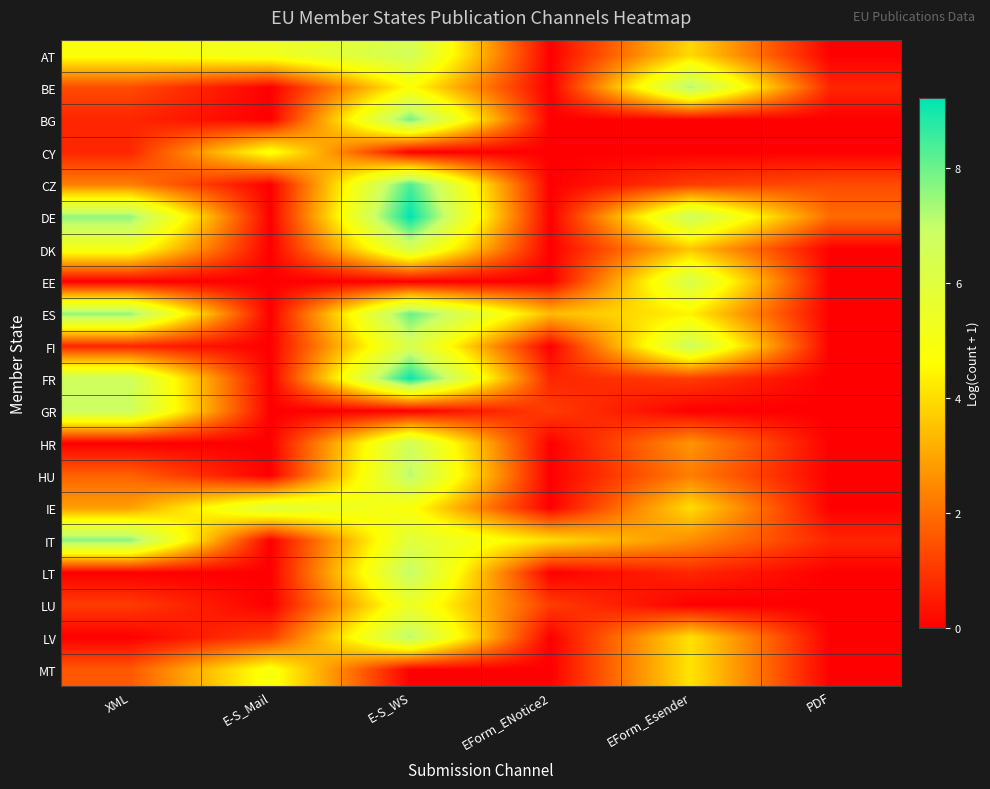

Reading right to left, extract all data points from this chart.

AT: PDF=0.0	EForm_Esender=4.0	EForm_ENotice2=0.0	E-S_WS=6.6	E-S_Mail=5.3	XML=4.8
BE: PDF=0.7	EForm_Esender=7.3	EForm_ENotice2=0.0	E-S_WS=4.7	E-S_Mail=0.0	XML=1.4
BG: PDF=0.0	EForm_Esender=0.0	EForm_ENotice2=0.0	E-S_WS=7.9	E-S_Mail=0.0	XML=0.7
CY: PDF=0.0	EForm_Esender=0.0	EForm_ENotice2=0.0	E-S_WS=0.0	E-S_Mail=4.9	XML=0.7
CZ: PDF=1.4	EForm_Esender=1.1	EForm_ENotice2=0.0	E-S_WS=8.4	E-S_Mail=0.0	XML=2.3
DE: PDF=1.9	EForm_Esender=6.8	EForm_ENotice2=0.0	E-S_WS=9.2	E-S_Mail=0.0	XML=7.6
DK: PDF=0.0	EForm_Esender=3.6	EForm_ENotice2=0.0	E-S_WS=6.3	E-S_Mail=0.0	XML=5.1
EE: PDF=0.0	EForm_Esender=6.4	EForm_ENotice2=0.0	E-S_WS=0.0	E-S_Mail=0.0	XML=0.0
ES: PDF=0.0	EForm_Esender=4.4	EForm_ENotice2=3.4	E-S_WS=8.1	E-S_Mail=0.0	XML=7.6
FI: PDF=0.0	EForm_Esender=6.7	EForm_ENotice2=0.0	E-S_WS=6.4	E-S_Mail=0.0	XML=0.7
FR: PDF=0.0	EForm_Esender=1.1	EForm_ENotice2=0.7	E-S_WS=9.1	E-S_Mail=0.0	XML=6.7
GR: PDF=0.0	EForm_Esender=0.0	EForm_ENotice2=1.1	E-S_WS=0.0	E-S_Mail=0.0	XML=6.8
HR: PDF=0.0	EForm_Esender=2.7	EForm_ENotice2=0.0	E-S_WS=6.7	E-S_Mail=0.0	XML=0.0
HU: PDF=0.0	EForm_Esender=2.3	EForm_ENotice2=0.0	E-S_WS=7.2	E-S_Mail=0.0	XML=1.8
IE: PDF=0.0	EForm_Esender=4.0	EForm_ENotice2=0.0	E-S_WS=4.8	E-S_Mail=6.0	XML=2.9
IT: PDF=0.7	EForm_Esender=2.6	EForm_ENotice2=4.0	E-S_WS=6.0	E-S_Mail=0.0	XML=7.7
LT: PDF=0.0	EForm_Esender=0.7	EForm_ENotice2=0.0	E-S_WS=7.0	E-S_Mail=0.0	XML=0.0
LU: PDF=0.0	EForm_Esender=0.0	EForm_ENotice2=1.1	E-S_WS=5.4	E-S_Mail=0.0	XML=1.1
LV: PDF=0.0	EForm_Esender=4.1	EForm_ENotice2=0.0	E-S_WS=7.2	E-S_Mail=1.1	XML=0.0
MT: PDF=0.0	EForm_Esender=4.2	EForm_ENotice2=0.0	E-S_WS=0.0	E-S_Mail=4.9	XML=1.6